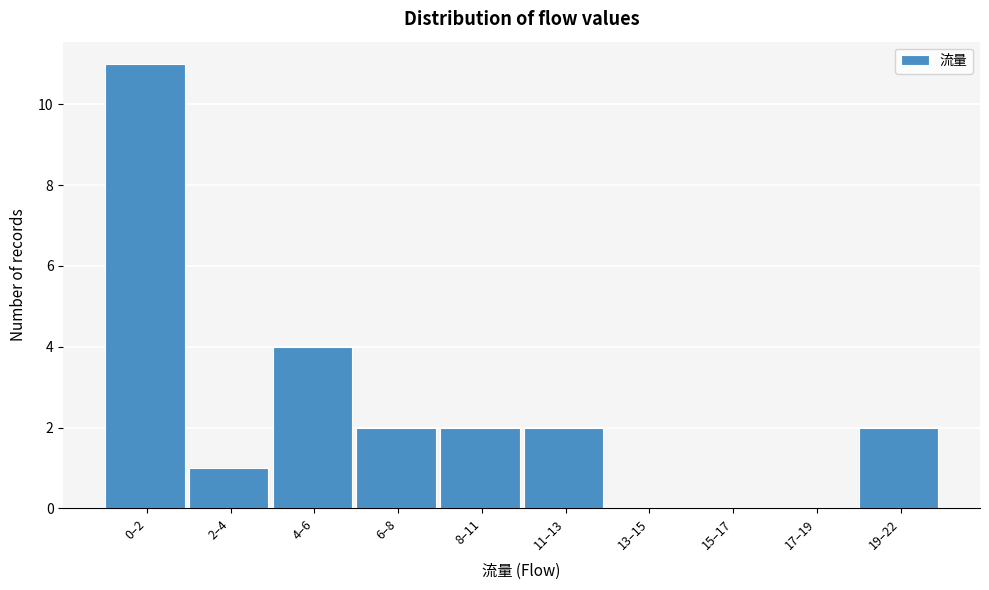

Reading left to right, what are all the values shown in this chart?

0–2=11	2–4=1	4–6=4	6–8=2	8–11=2	11–13=2	13–15=0	15–17=0	17–19=0	19–22=2